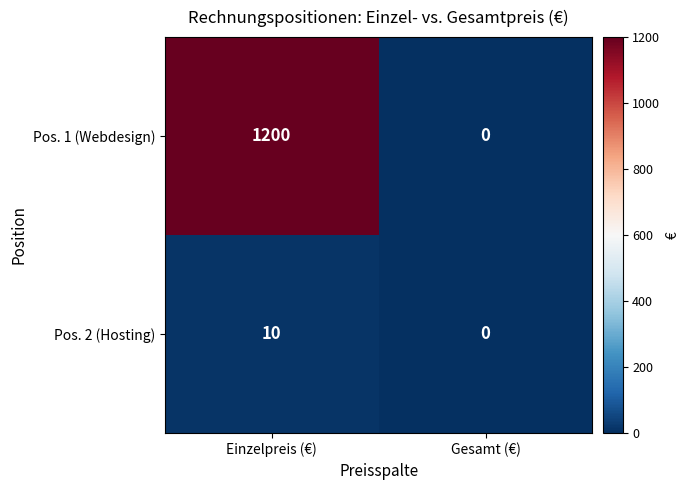

Which series has the largest total across all categories?

Pos. 1 (Webdesign)